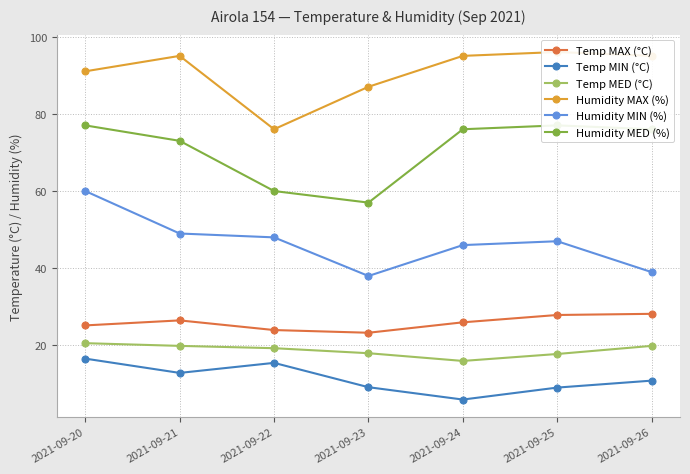

Reading right to left, what are all the values shown in this chart?

Temp MAX (°C): 28.2	27.9	26.0	23.3	24.0	26.5	25.2
Temp MIN (°C): 10.9	9.1	6.0	9.2	15.5	12.9	16.6
Temp MED (°C): 19.9	17.8	16.0	18.0	19.3	19.9	20.6
Humidity MAX (%): 95.0	96.0	95.0	87.0	76.0	95.0	91.0
Humidity MIN (%): 39.0	47.0	46.0	38.0	48.0	49.0	60.0
Humidity MED (%): 76.0	77.0	76.0	57.0	60.0	73.0	77.0